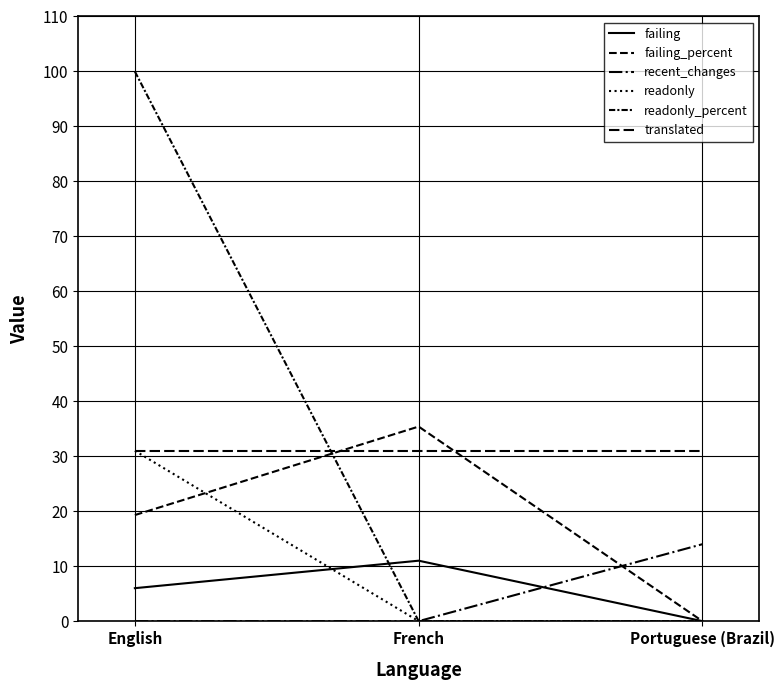

Which series has the widest spread of values?

readonly_percent